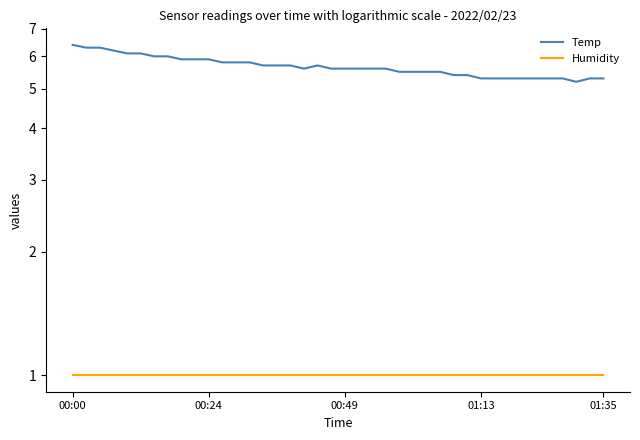

Reading left to right, list all the values displayed in this chart.

Temp: 6.4	6.3	6.3	6.2	6.1	6.1	6.0	6.0	5.9	5.9	5.9	5.8	5.8	5.8	5.7	5.7	5.7	5.6	5.7	5.6	5.6	5.6	5.6	5.6	5.5	5.5	5.5	5.5	5.4	5.4	5.3	5.3	5.3	5.3	5.3	5.3	5.3	5.2	5.3	5.3
Humidity: 1.0	1.0	1.0	1.0	1.0	1.0	1.0	1.0	1.0	1.0	1.0	1.0	1.0	1.0	1.0	1.0	1.0	1.0	1.0	1.0	1.0	1.0	1.0	1.0	1.0	1.0	1.0	1.0	1.0	1.0	1.0	1.0	1.0	1.0	1.0	1.0	1.0	1.0	1.0	1.0